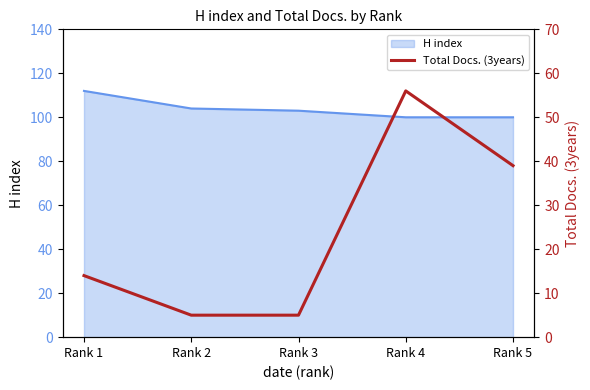

The chart shows a value of 3 at Rank 1. True or false?

False